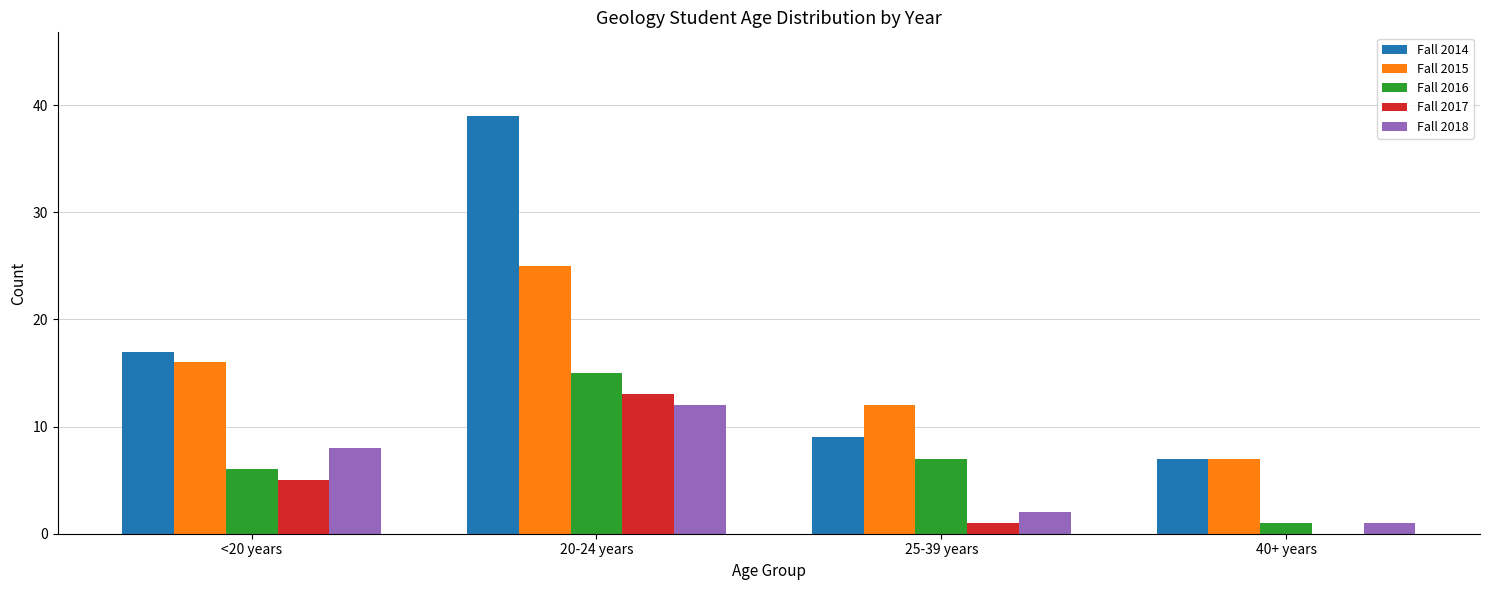

Is it true that Fall 2016 equals 9 at <20 years?

False